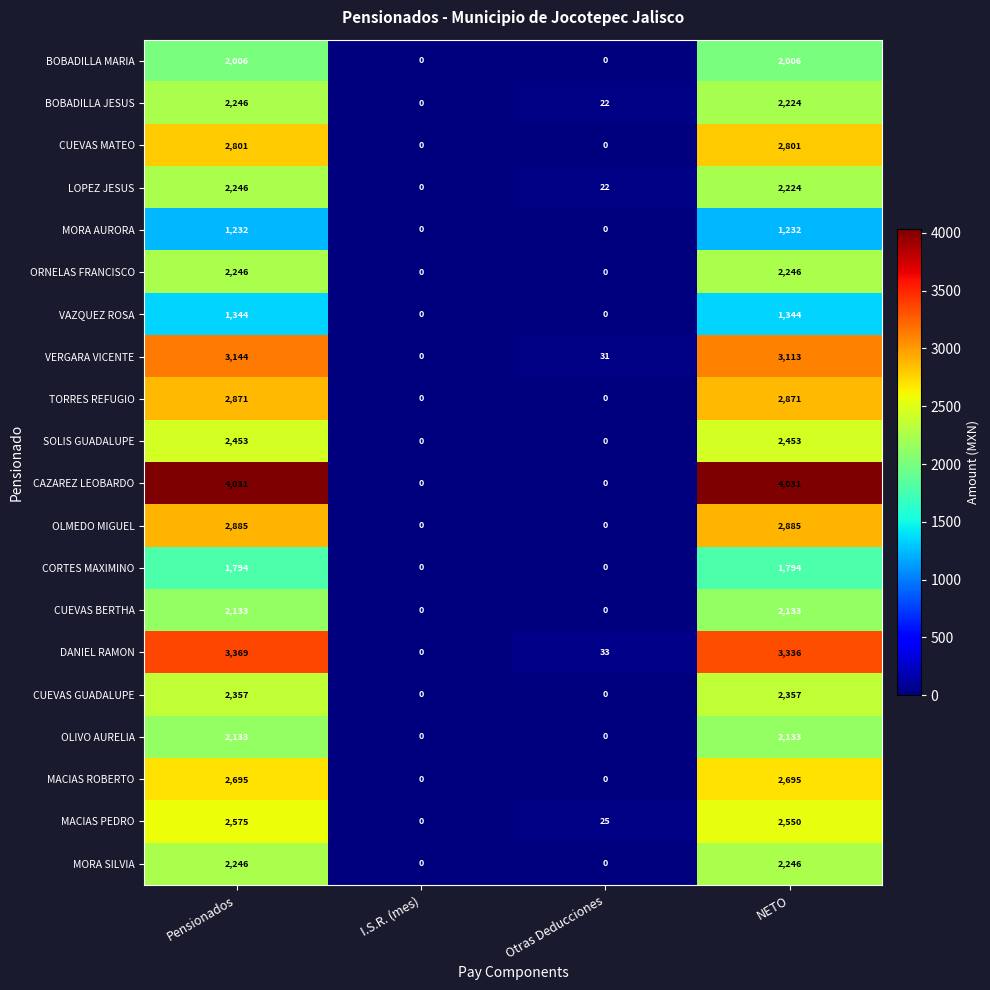

What is the total value across all series at Pensionados?

48807